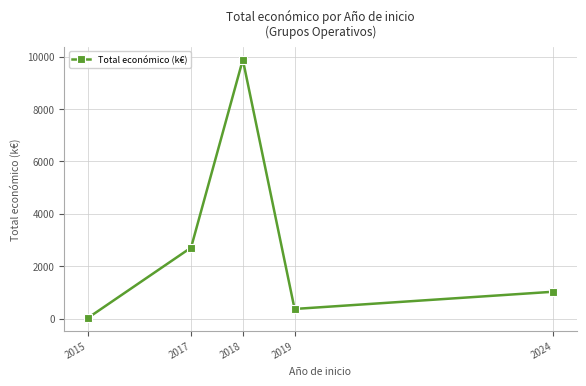

What is the maximum value shown in the chart?

9883.8